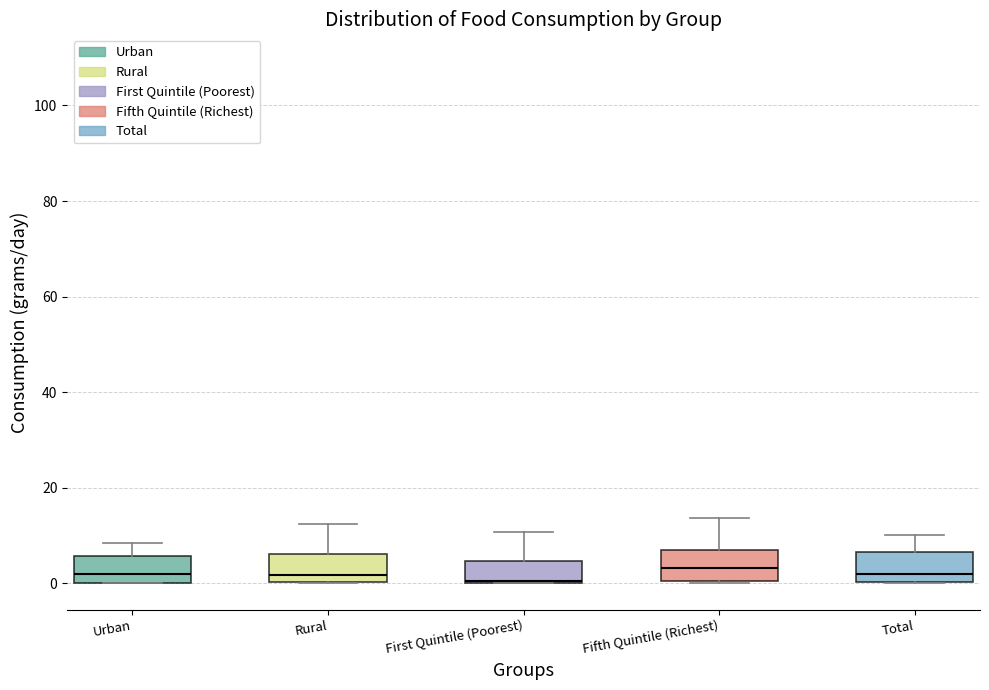

Reading left to right, read every box against the y-axis: the position of its median line, the range the box covers, and the ends of its whiskers. The values are not printed on the chart, so give them approximately, as read against the axis.

Urban: median 2, box 0 to 6, whiskers 0 to 8
Rural: median 2, box 0 to 6, whiskers 0 to 12
First Quintile (Poorest): median 0, box 0 to 4, whiskers 0 to 10
Fifth Quintile (Richest): median 4, box 0 to 8, whiskers 0 to 14
Total: median 2, box 0 to 6, whiskers 0 to 10